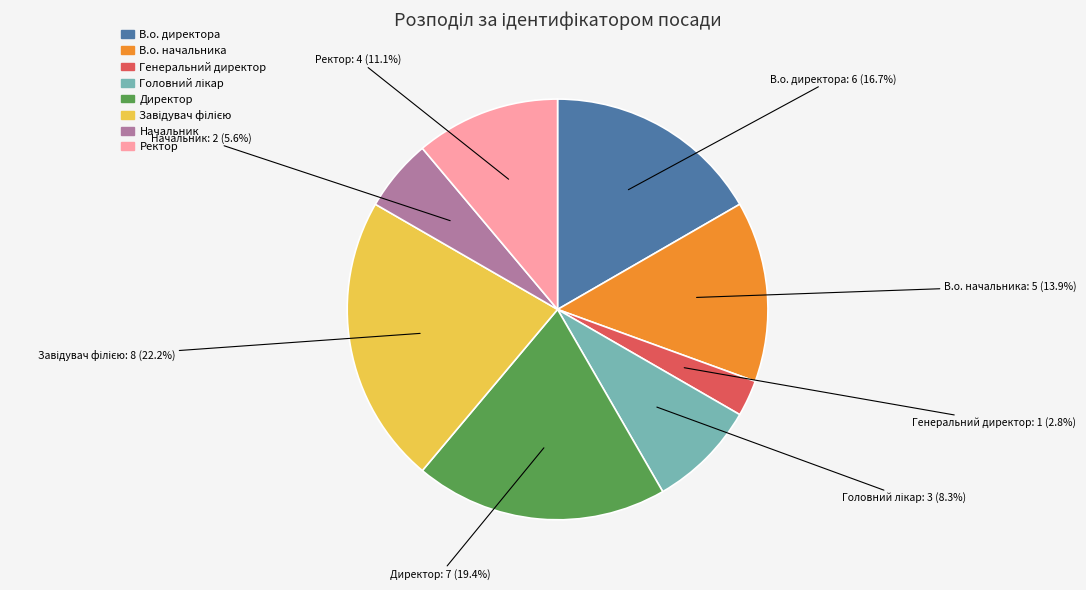

What portion of the pie excludes Директор?

80.6%